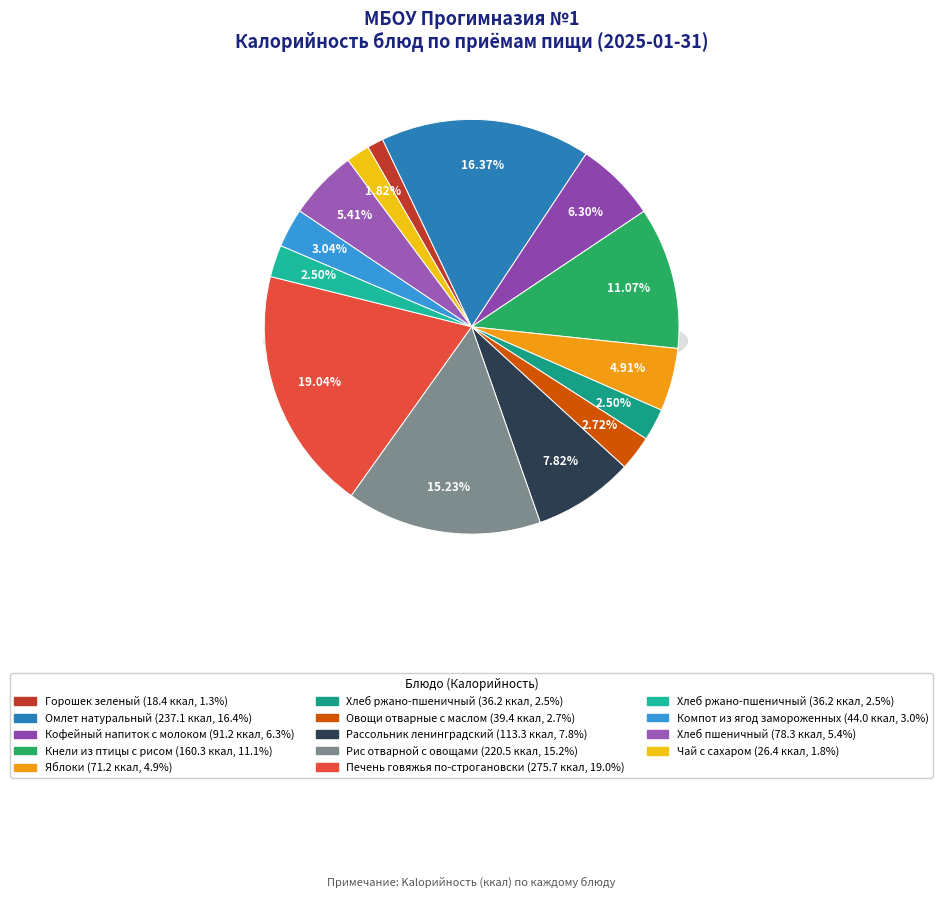

What is the largest slice in the pie chart?

Печень говяжья по-строгановски (Обед)